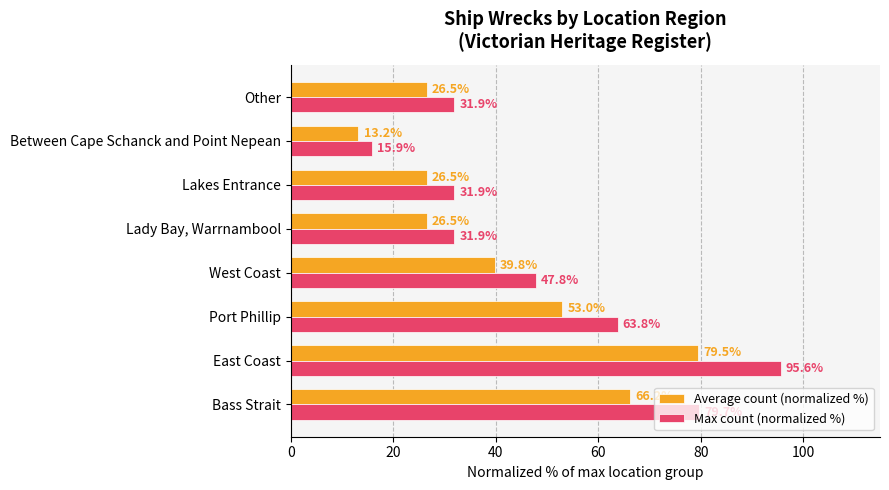

Which series has the largest range (max minus min)?

Max count (normalized %)